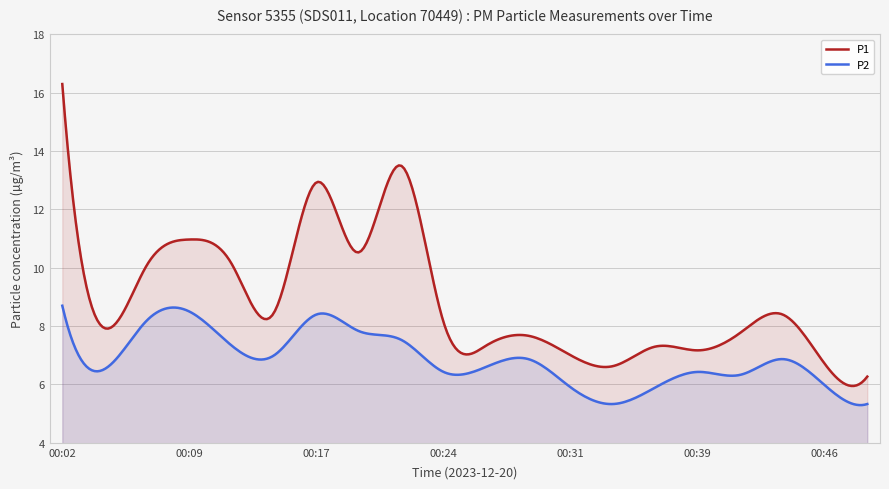

At which category does the chart reach its minimum across all series?

00:34